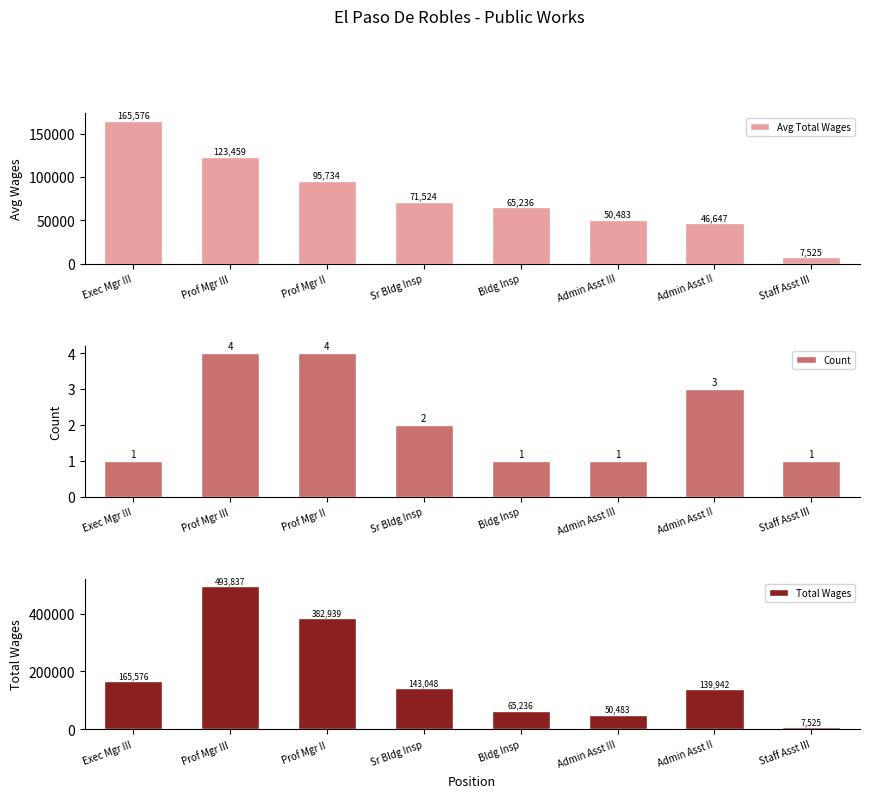

At which label does Total Wages reach its minimum?

Staff Asst III